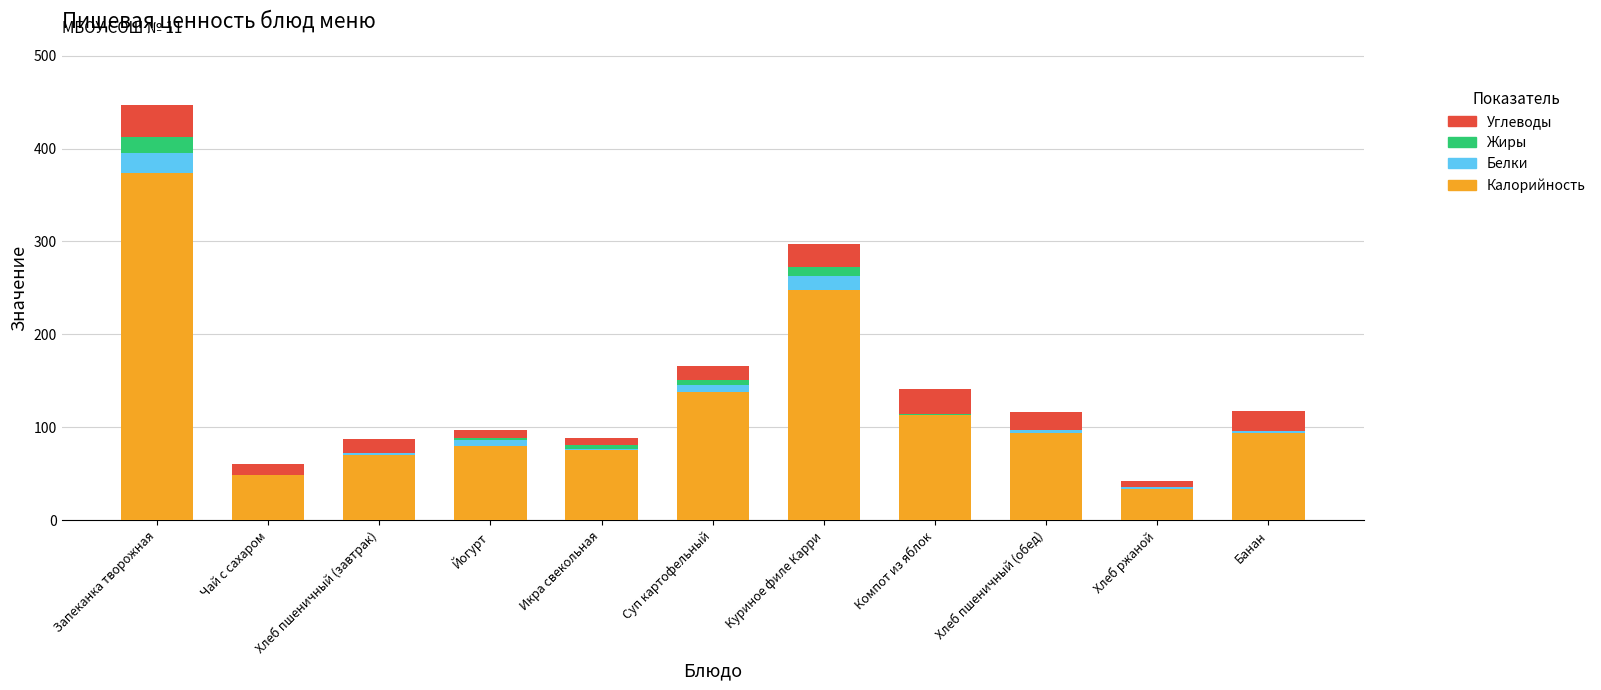

True or false: Калорийность has a value of 80.2 at Йогурт.

True